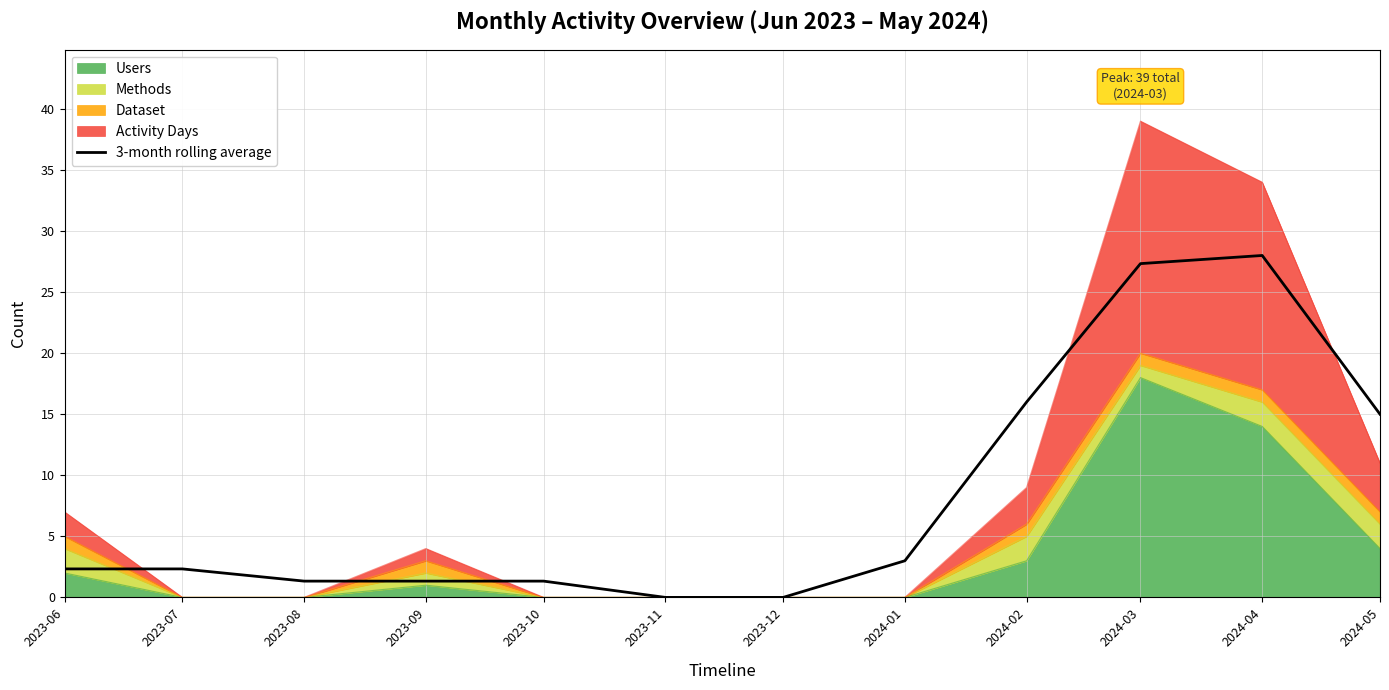

Does the chart have visible grid lines?

Yes